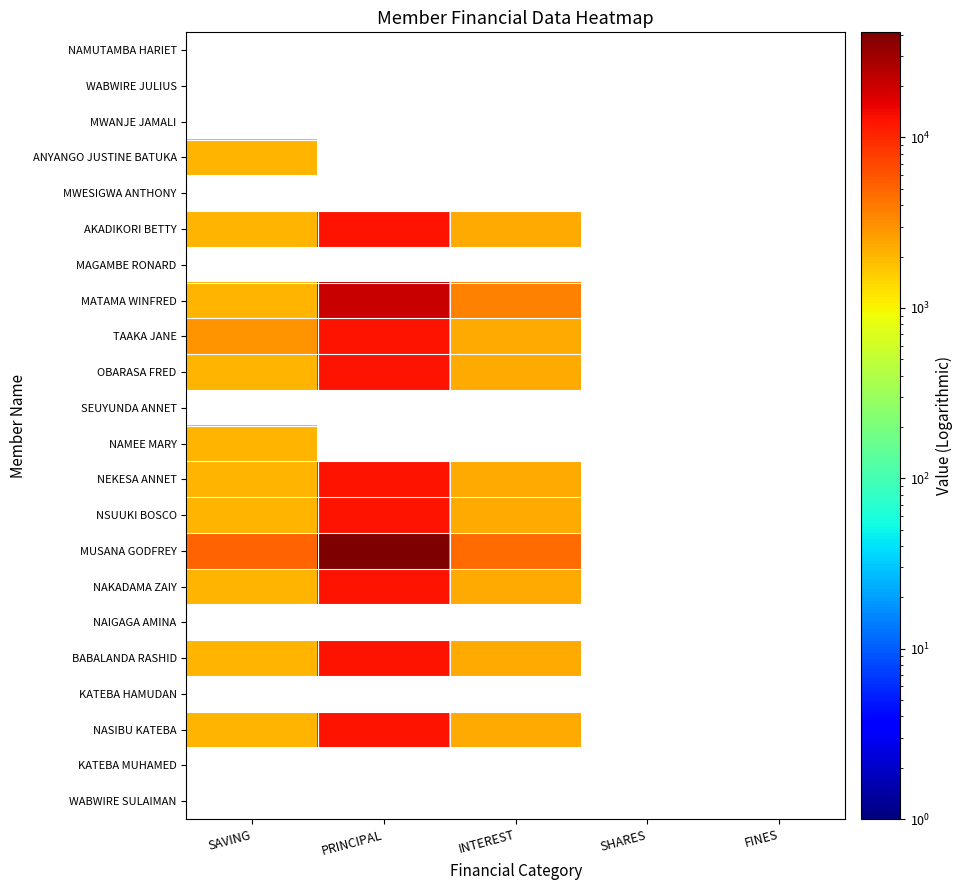

Which category has the highest value in the NAKADAMA ZAIY series?

PRINCIPAL